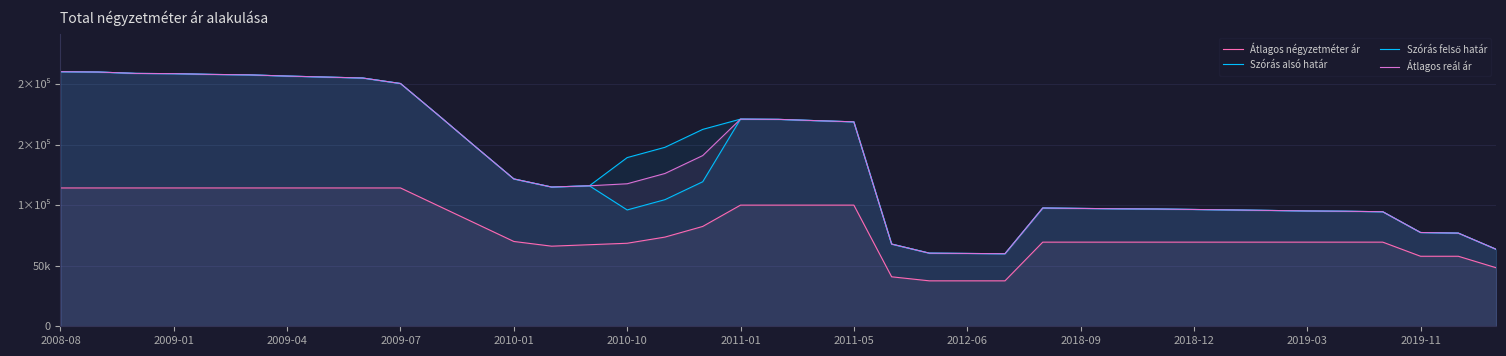

How many lines are shown in the chart?

4